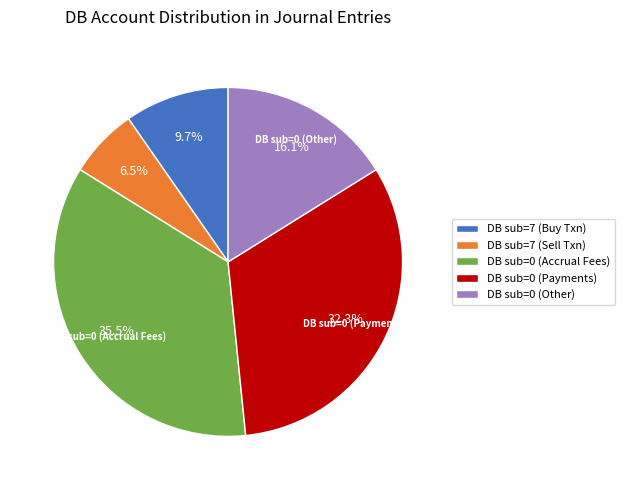

Does any single category account for the majority?

No